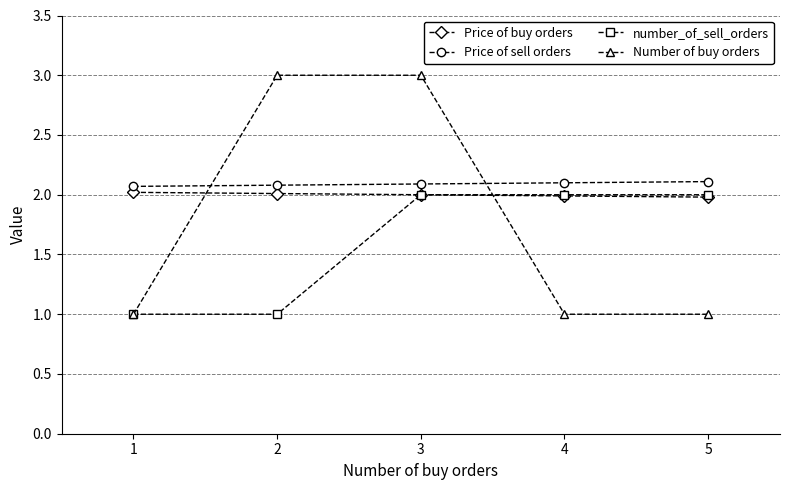

What is the maximum value shown in the chart?

3.0